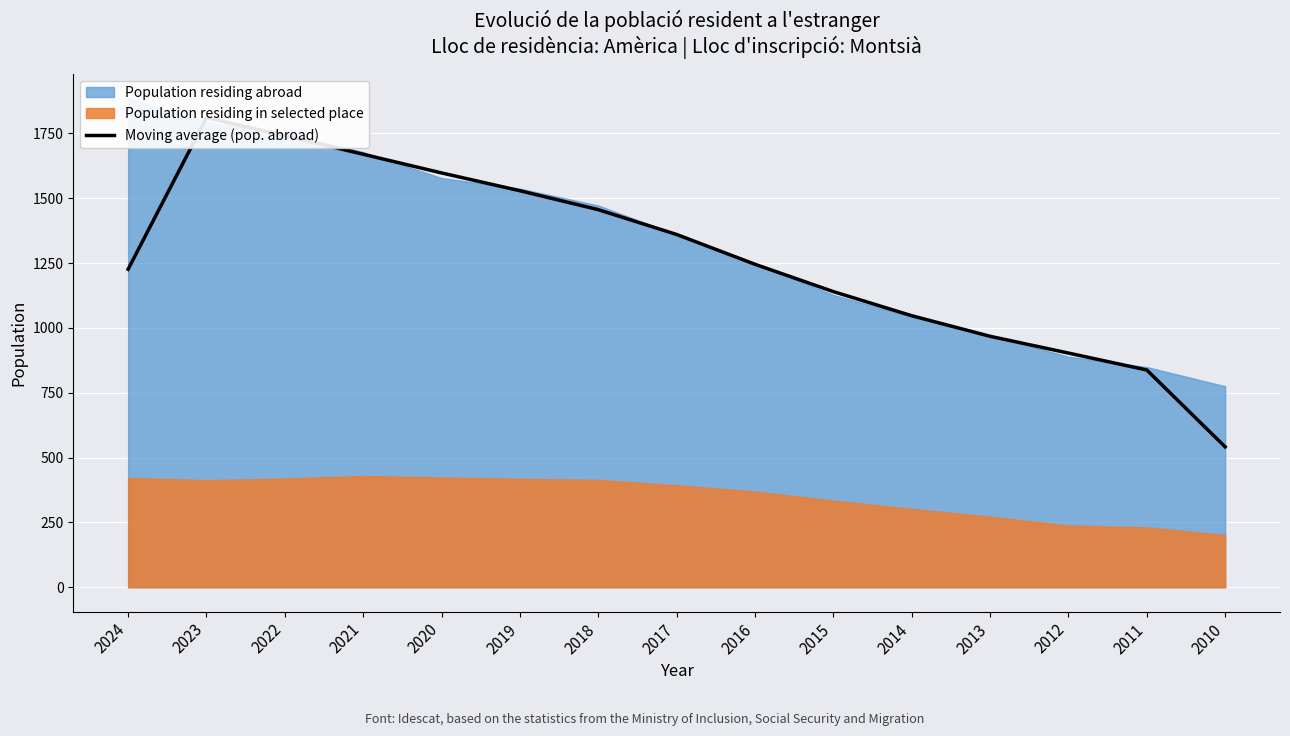

What is the difference between the second highest and minimum values?

1200.0